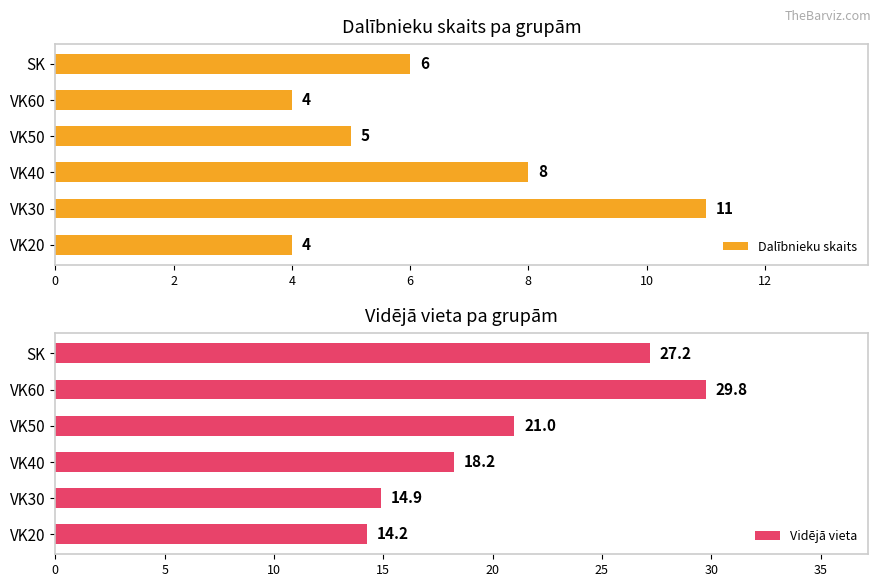

How many data points in Dalībnieku skaits are above 6?

2